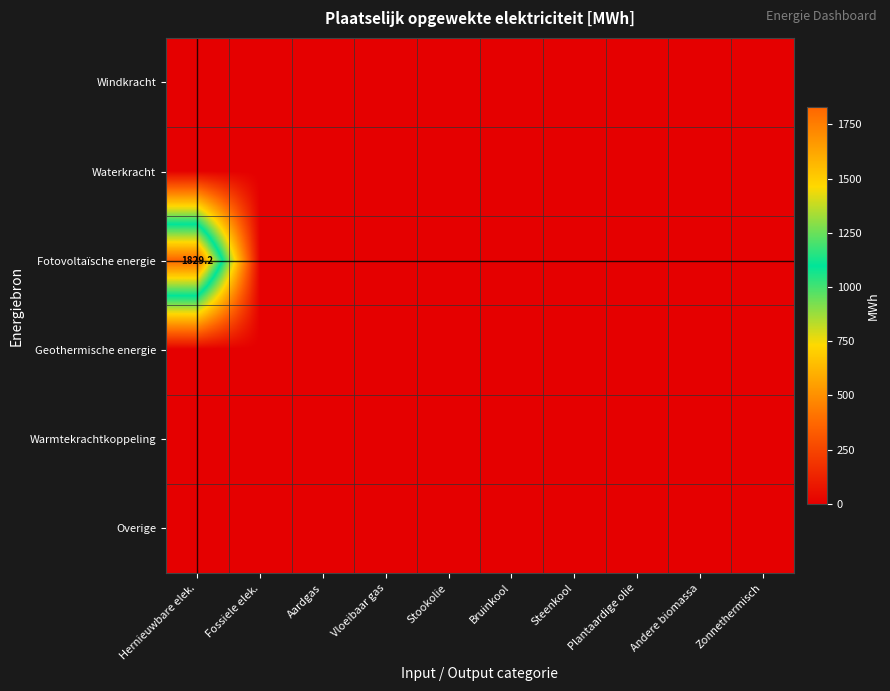

Count the number of categories in the chart.

10